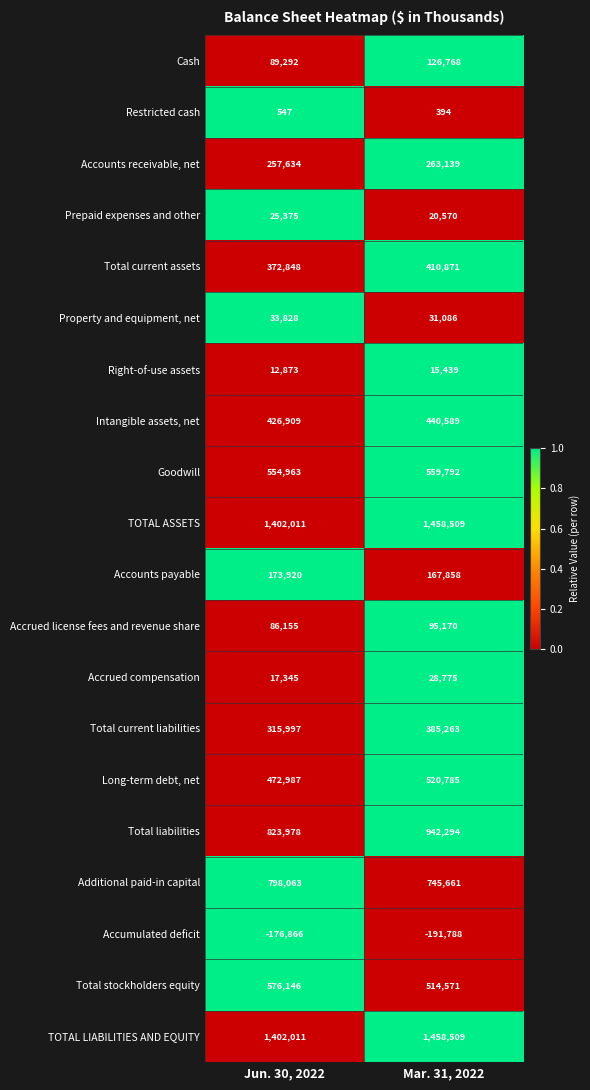

At which category is the sum across all series the highest?

Mar. 31, 2022